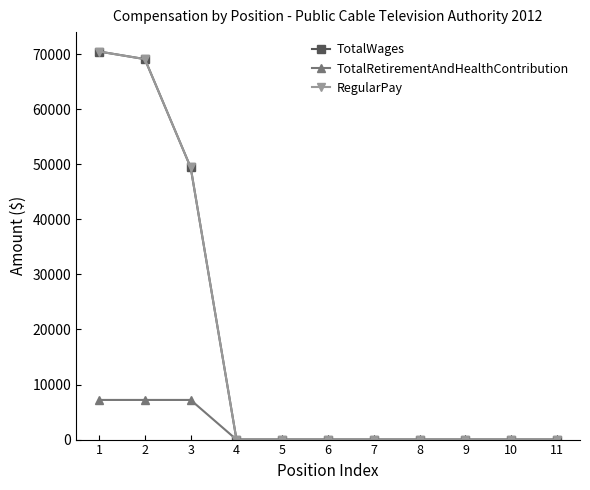

Does the chart have visible grid lines?

No